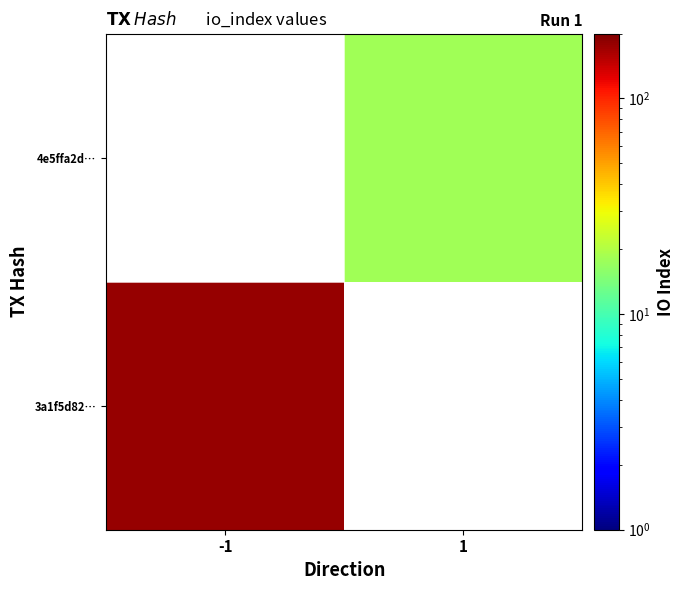

List the labels in order of 4e5ffa2d… value, smallest first.

-1, 1